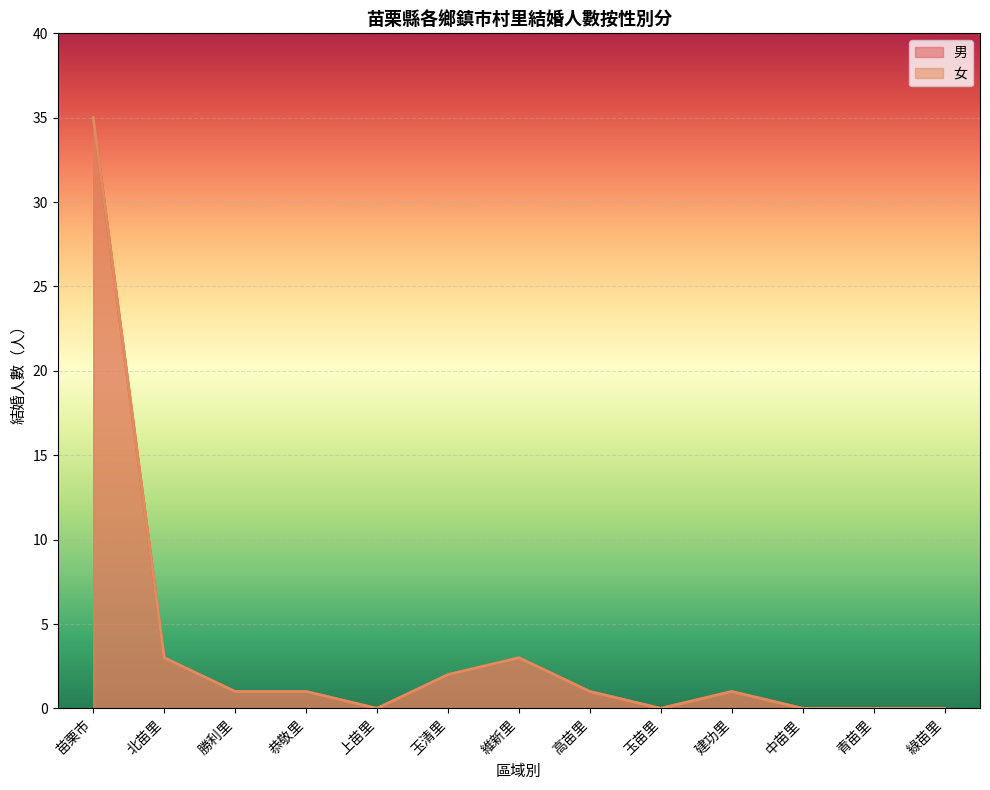

Reading right to left, transcribe all the data shown in this chart.

男: 0	0	0	1	0	1	3	2	0	1	1	3	35
女: 0	0	0	1	0	1	3	2	0	1	1	3	35